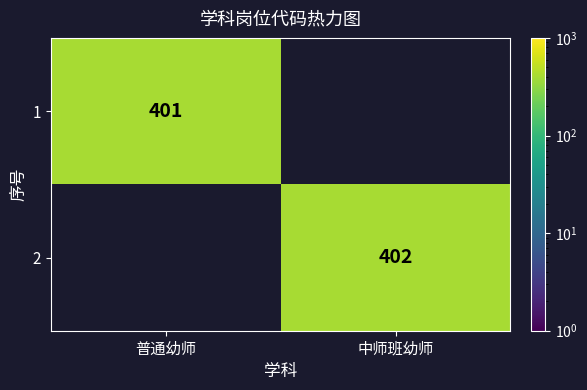

What is the smallest value displayed?

401.0